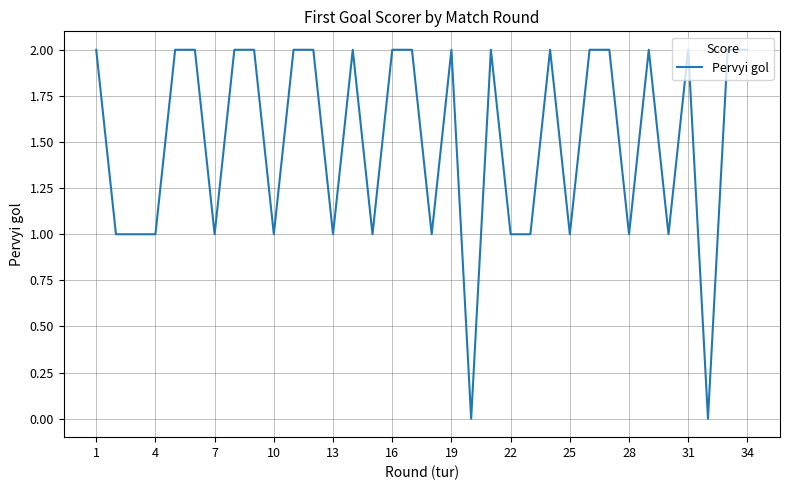

True or false: the data shows 2 at 34.

True